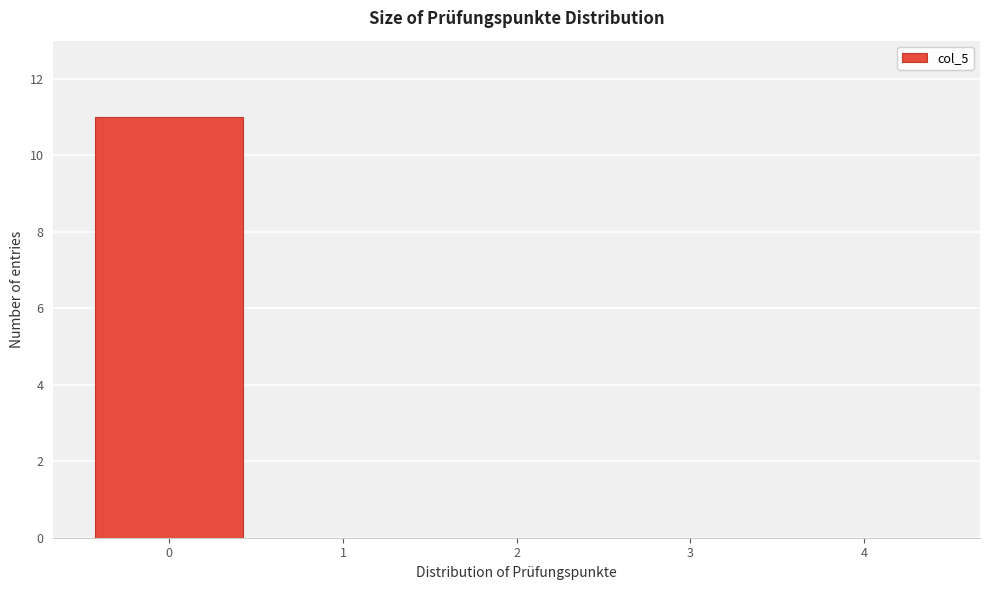

Reading left to right, transcribe all the data shown in this chart.

0=11	1=0	2=0	3=0	4=0